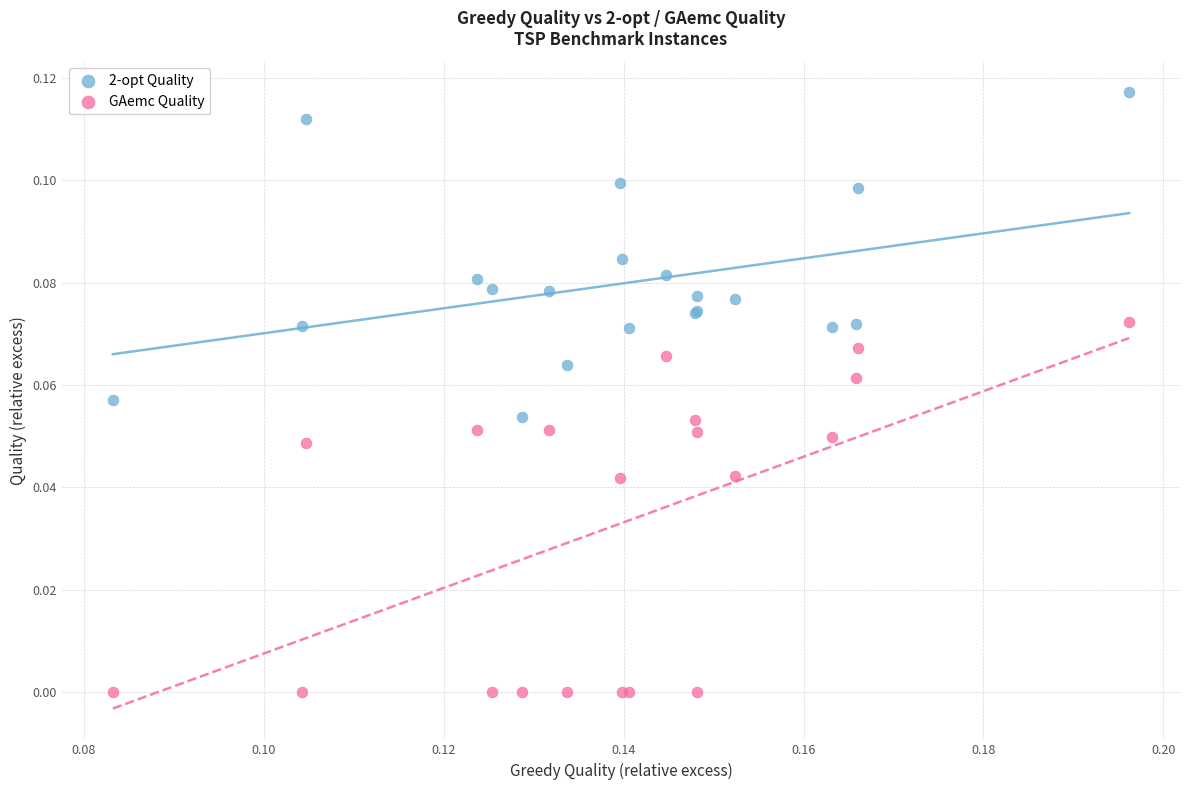

Which series has the widest spread of Y values?

GAemc Quality